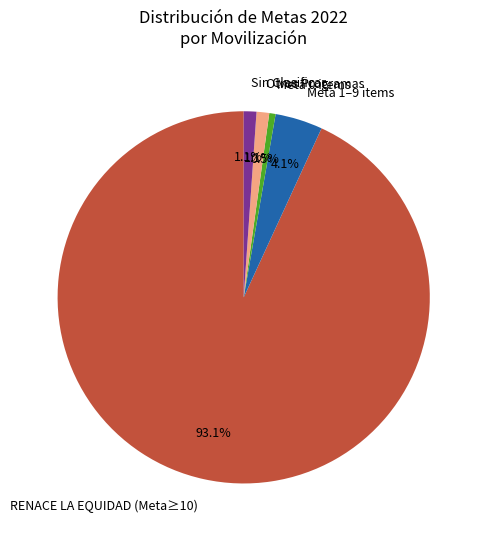

Which slice is the smallest?

Meta 0 items